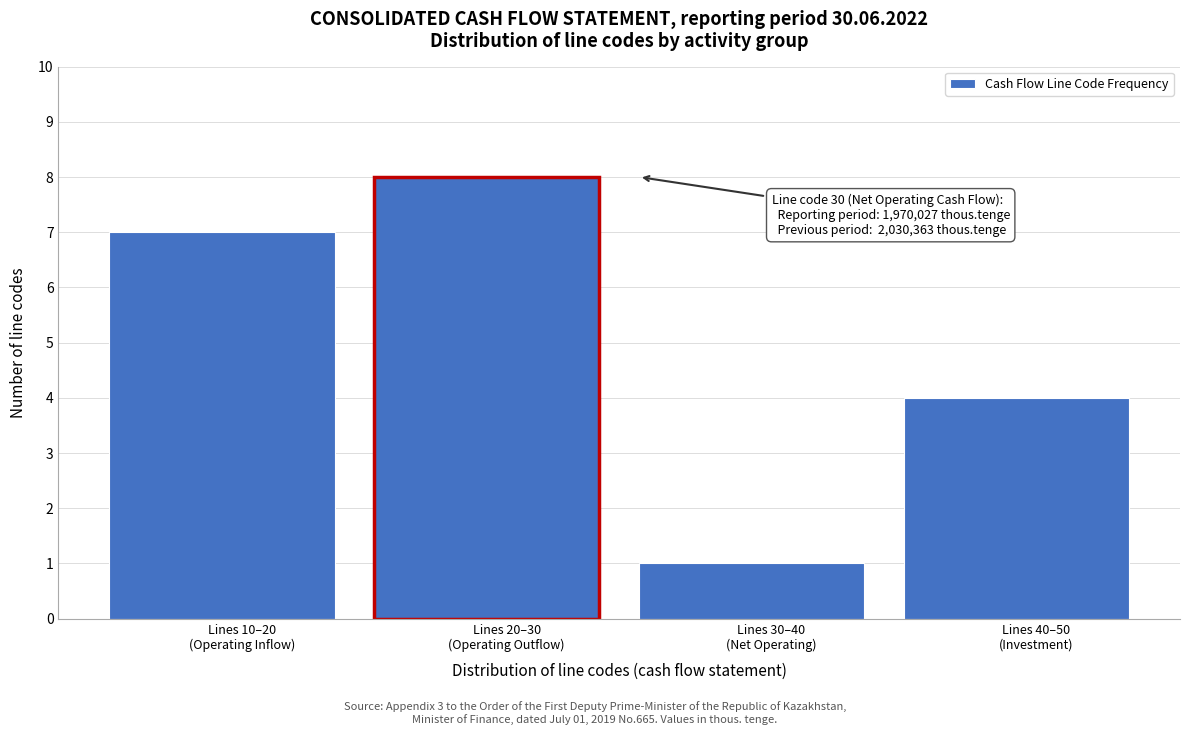

Reading left to right, list all the values displayed in this chart.

7	8	1	4